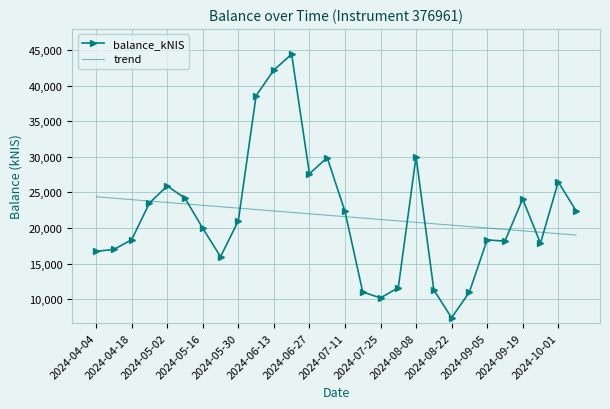

Which series has the widest spread of values?

balance_kNIS